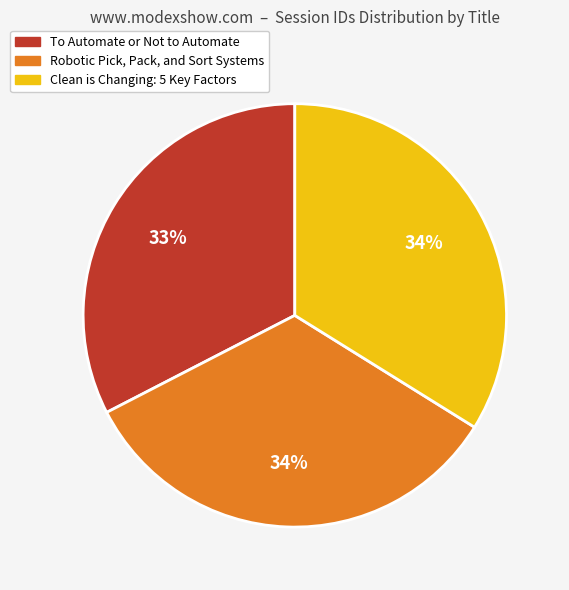

Does Clean is Changing: 5 Key Factors account for over 50% of the chart?

No